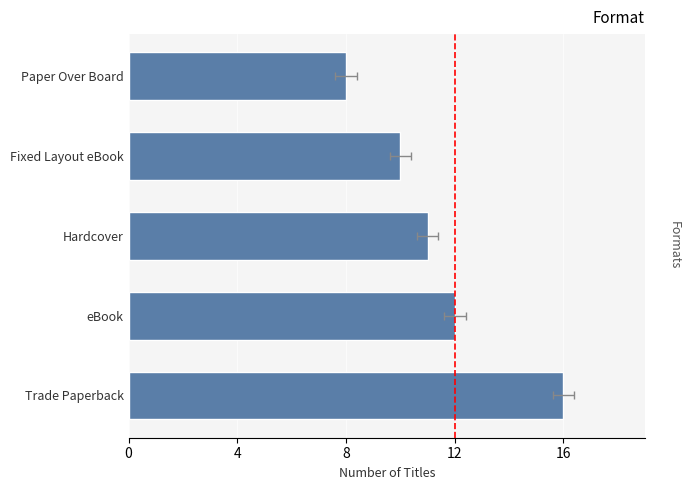

What is the ratio of the value at Hardcover to the value at eBook?

0.9